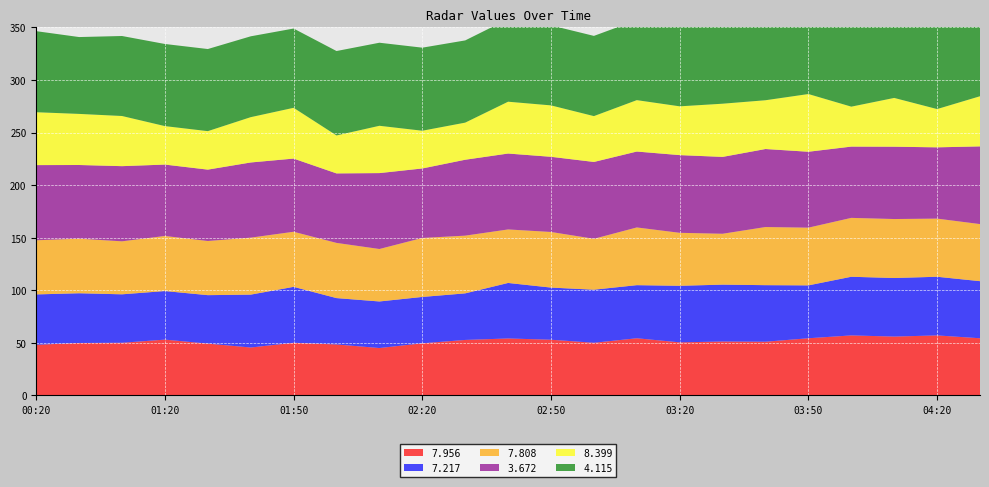

Reading left to right, list all the values displayed in this chart.

  7.956: 48.1	49.8	50.0	53.0	49.2	45.5	50.0	48.4	45.0	49.5	52.7	54.1	52.9	50.0	54.3	50.4	51.2	51.0	54.3	57.0	55.9	57.0	54.3
  7.217: 47.9	47.3	46.1	46.2	46.1	50.3	53.2	44.1	44.3	44.1	44.3	52.8	49.6	50.5	50.5	53.8	54.1	53.8	50.3	55.8	55.7	55.8	54.3
  7.808: 51.5	51.9	50.4	52.4	51.5	54.2	52.4	52.5	49.9	56.1	54.9	50.9	52.9	48.4	54.9	50.4	48.4	55.3	54.9	56.0	56.1	55.3	54.3
  3.672: 71.5	70.1	71.5	67.9	67.9	71.5	69.6	66.1	72.2	66.1	72.2	72.2	71.5	73.1	72.2	73.9	73.1	74.2	72.2	67.8	68.8	67.8	73.9
  8.399: 50.3	48.6	47.7	36.6	36.6	43.1	48.3	36.1	45.0	35.9	35.3	49.3	48.9	43.6	48.9	46.4	50.6	46.4	54.9	38.0	46.4	36.4	47.7
  4.115: 77.1	73.1	76.1	78.1	78.1	76.9	75.4	80.3	79.0	79.0	78.2	78.6	76.1	76.3	76.1	84.1	83.1	84.6	84.4	83.6	82.3	80.0	78.2